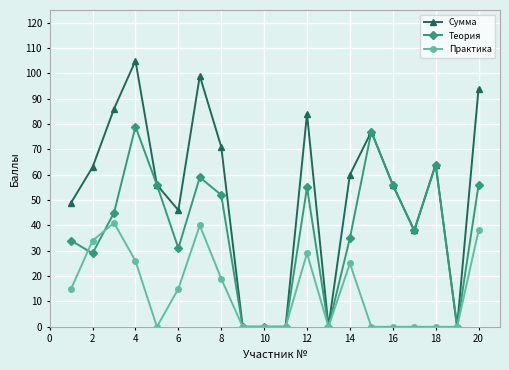

True or false: Теория has more than 2 points higher than both neighbors.

True